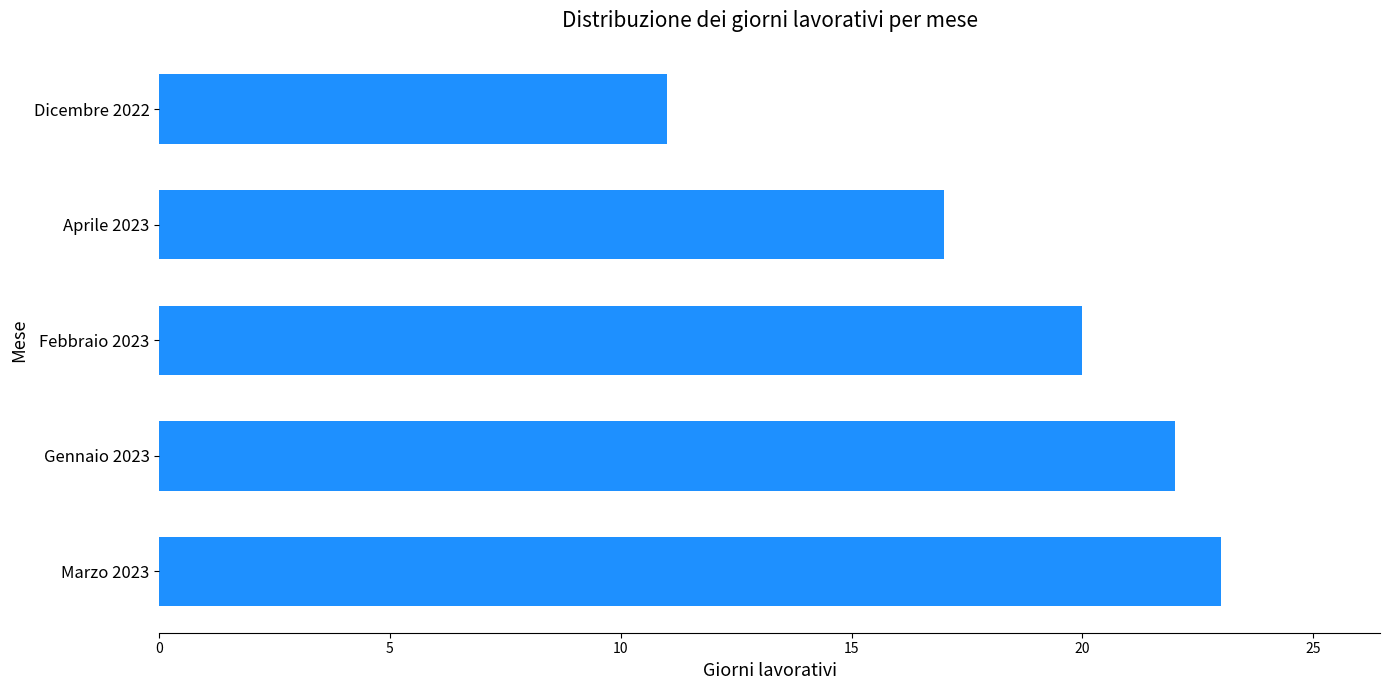

How many bars are there in total?

5